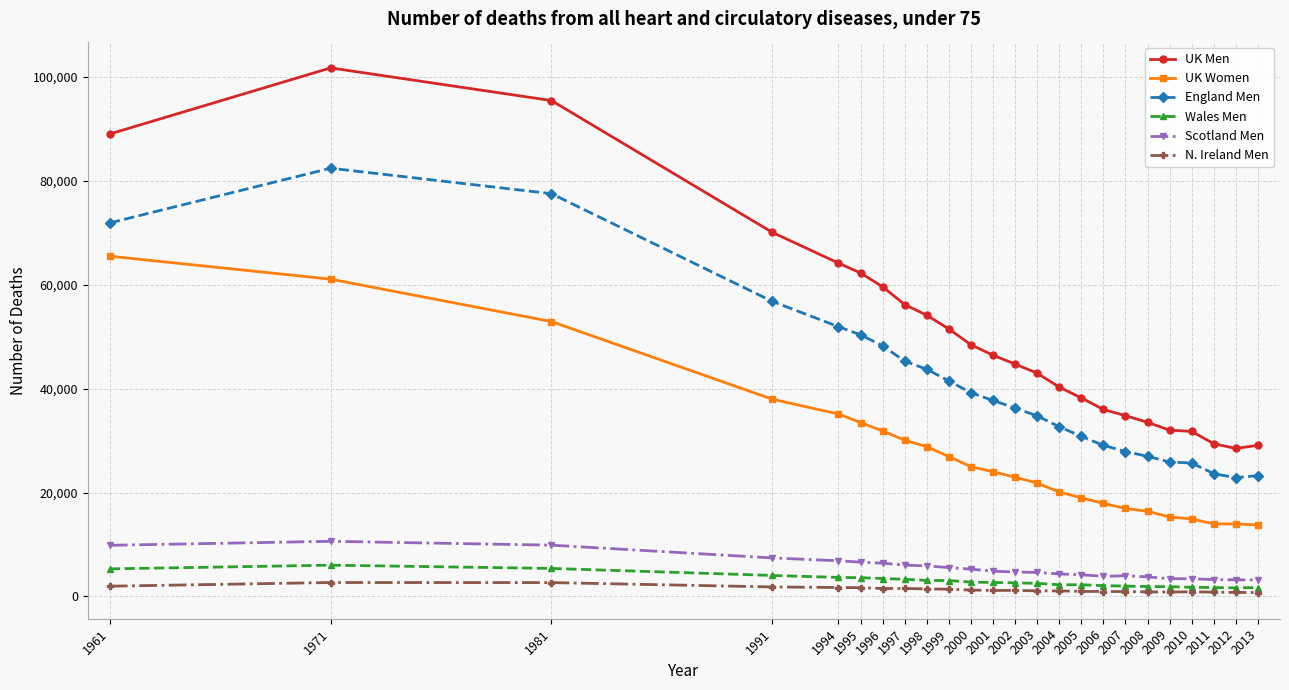

True or false: UK Women and UK Men intersect in this chart.

False